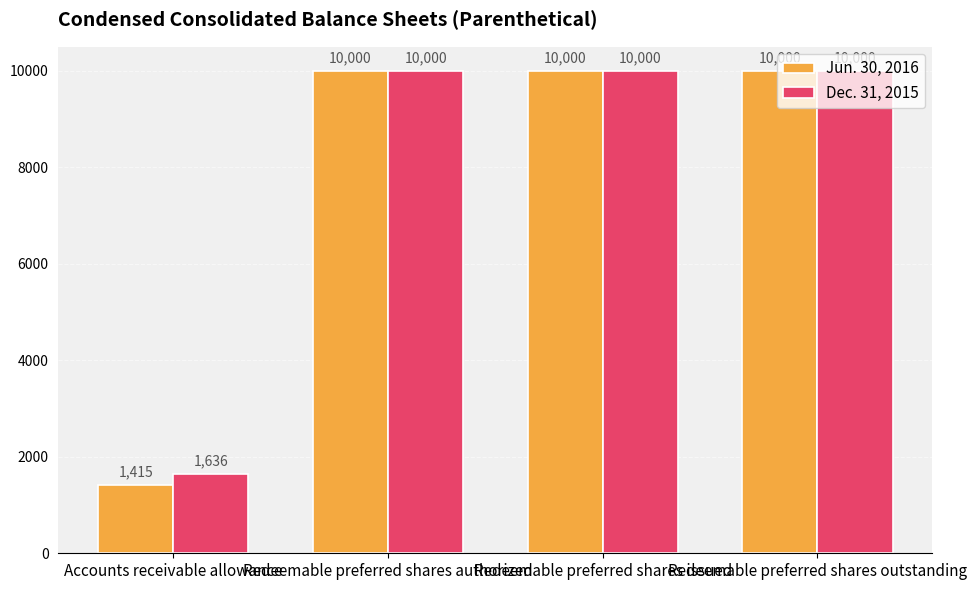

How many distinct data groups are displayed?

2